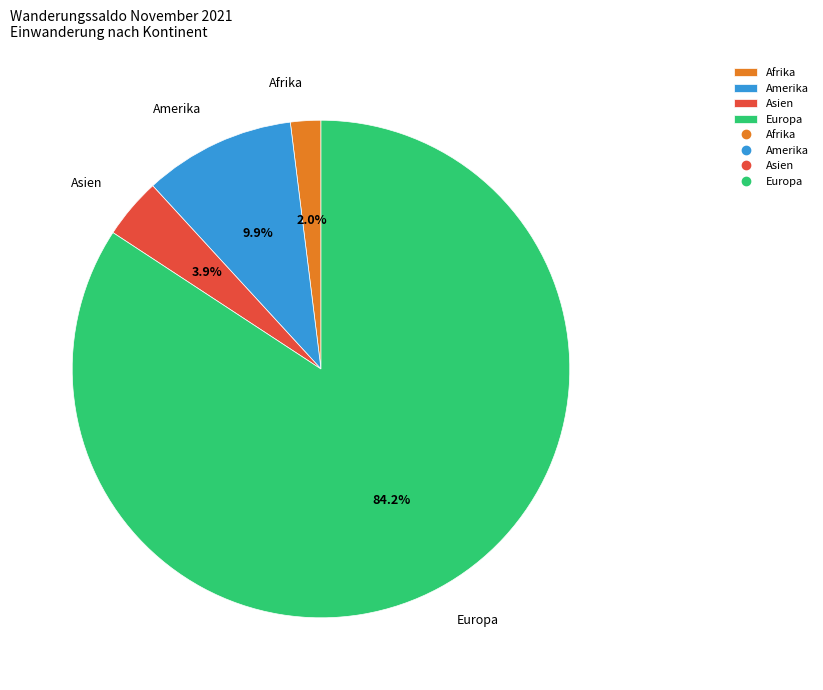

Rank the categories by value from lowest to highest.

Afrika, Asien, Amerika, Europa